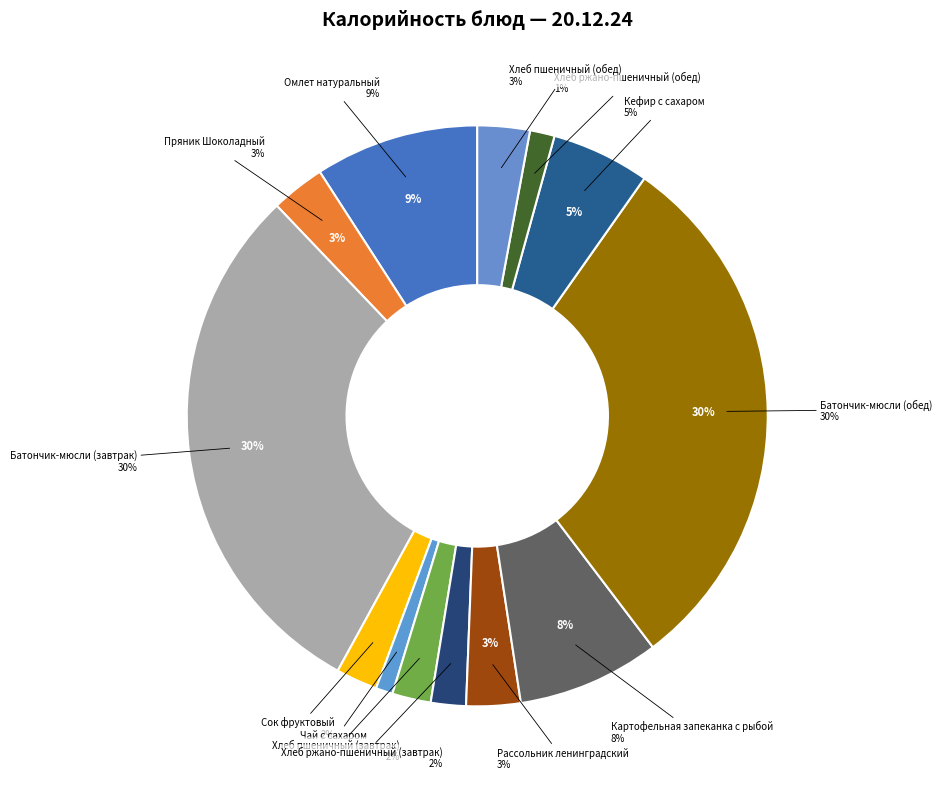

To the nearest percent, what percentage of the pie is Омлет натуральный?

9%